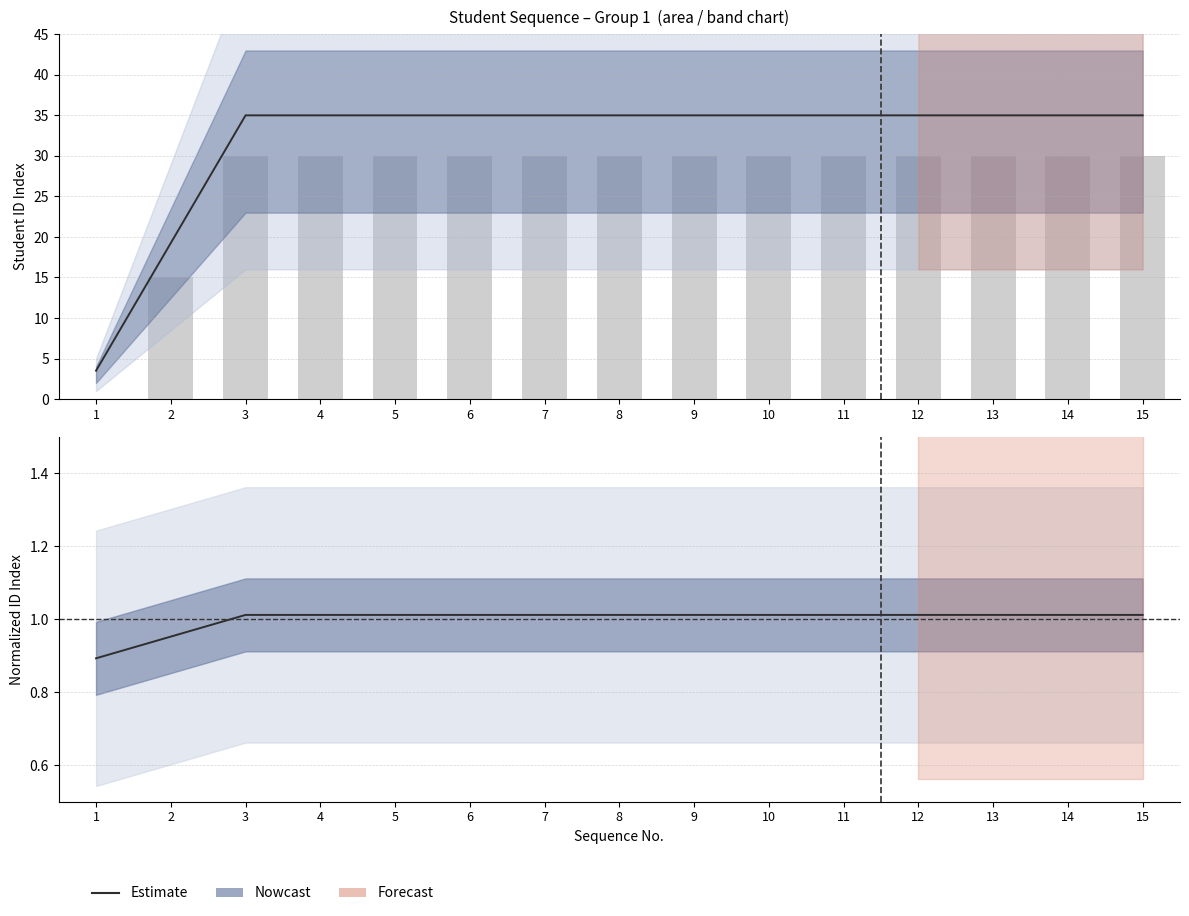

Which label corresponds to the largest value in the chart?

14